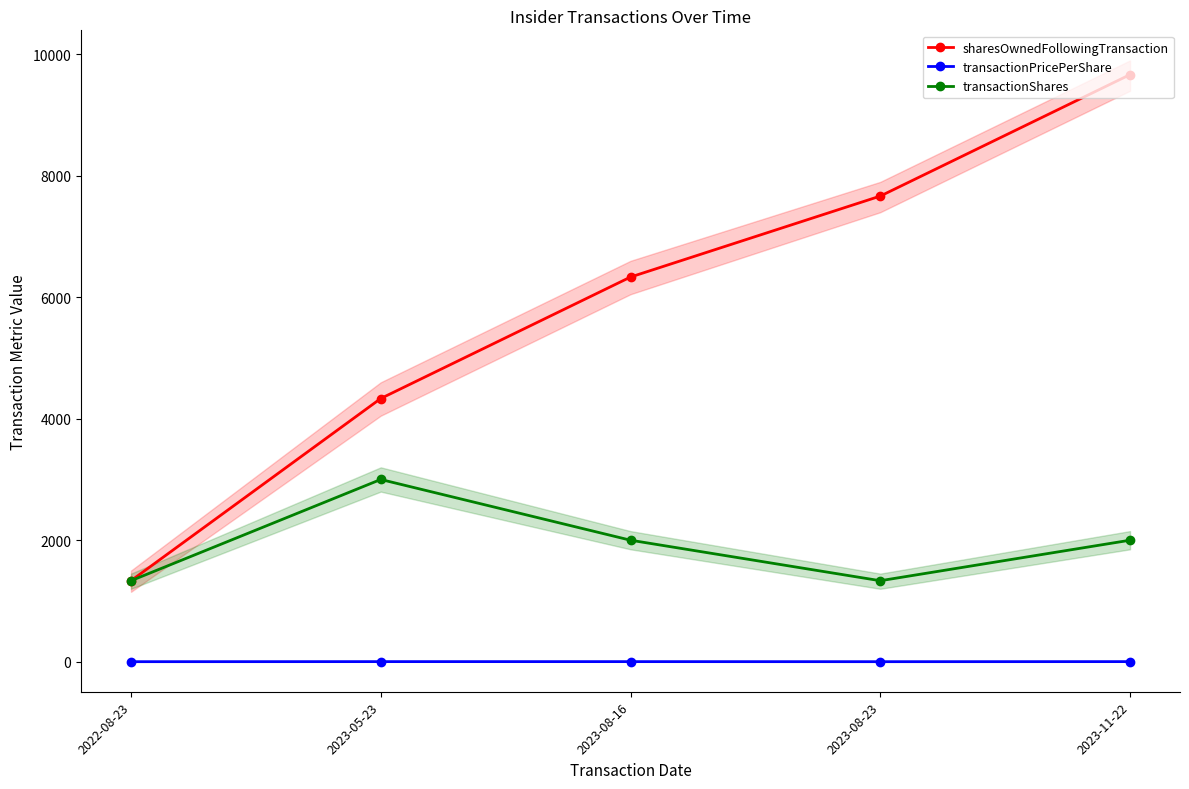

Which series has the widest spread of values?

sharesOwnedFollowingTransaction